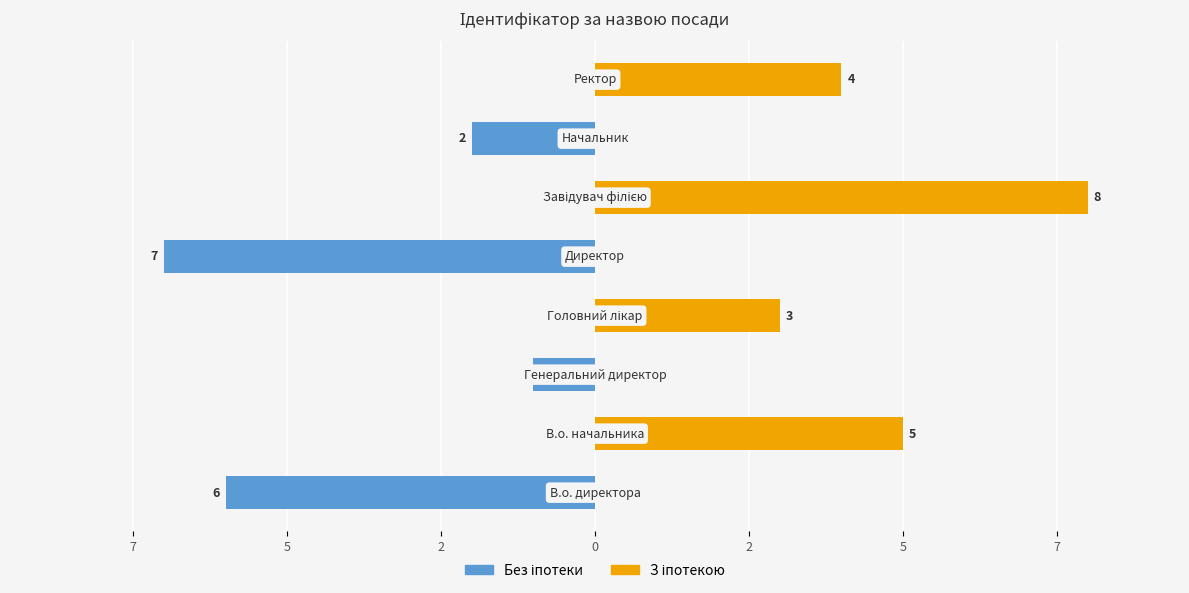

What are all the series names shown in the legend?

Без іпотеки, З іпотекою